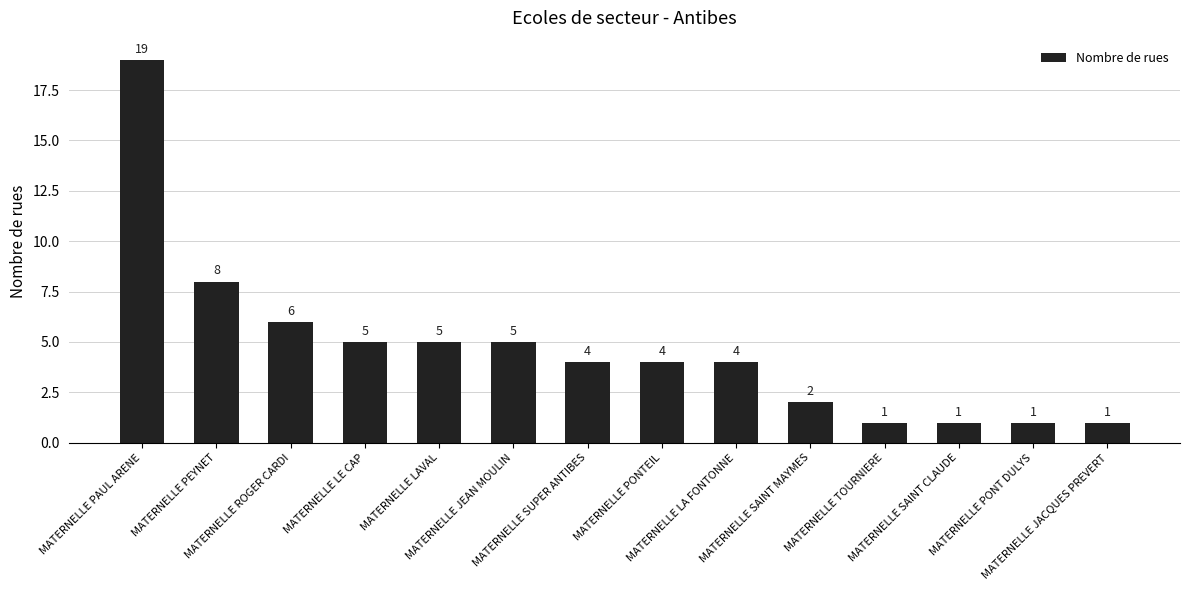

Does the chart contain stacked bars?

No